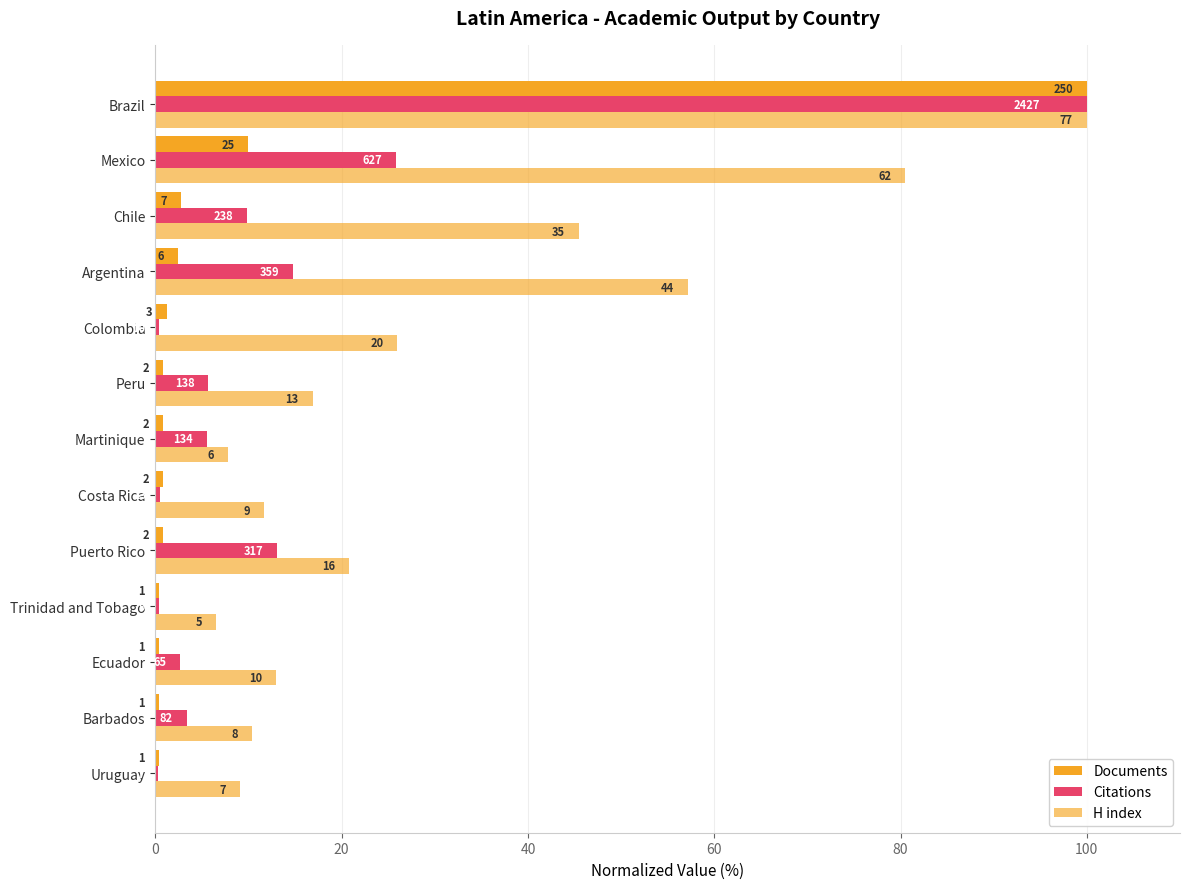

Which series has the widest spread of values?

Citations